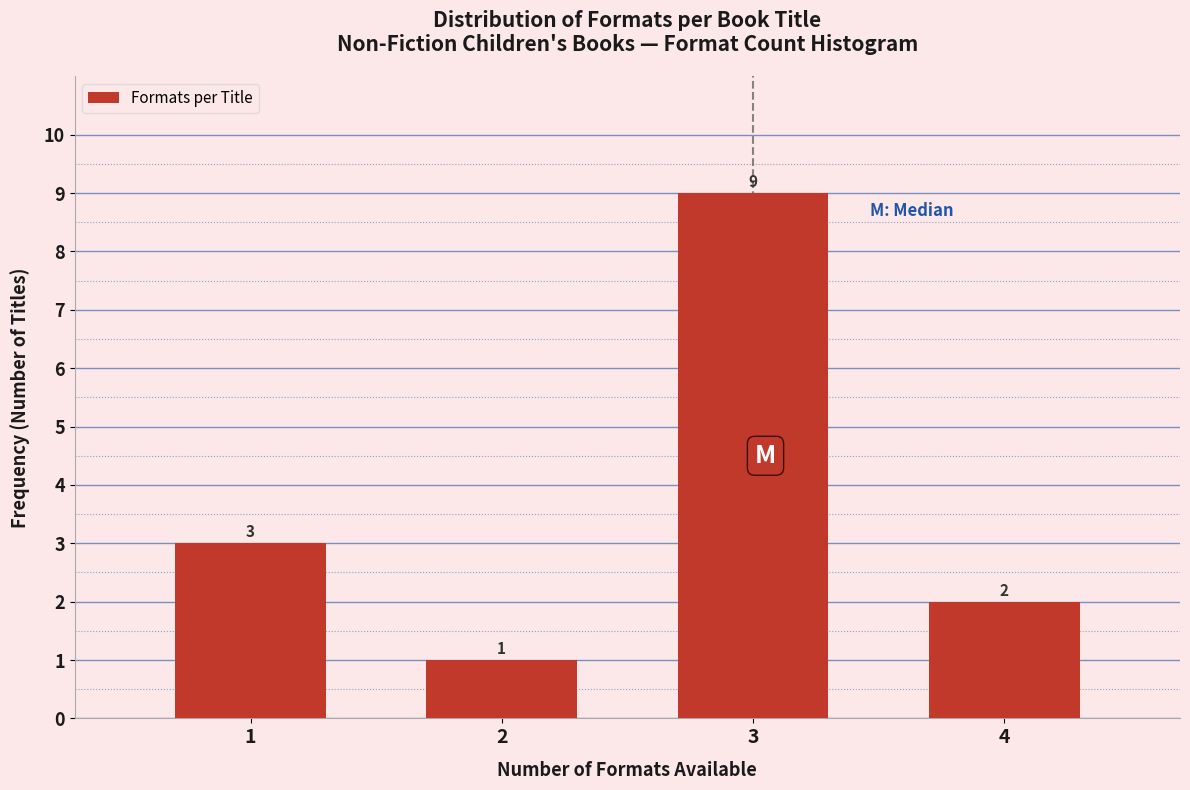

Reading left to right, extract all data points from this chart.

3	1	9	2